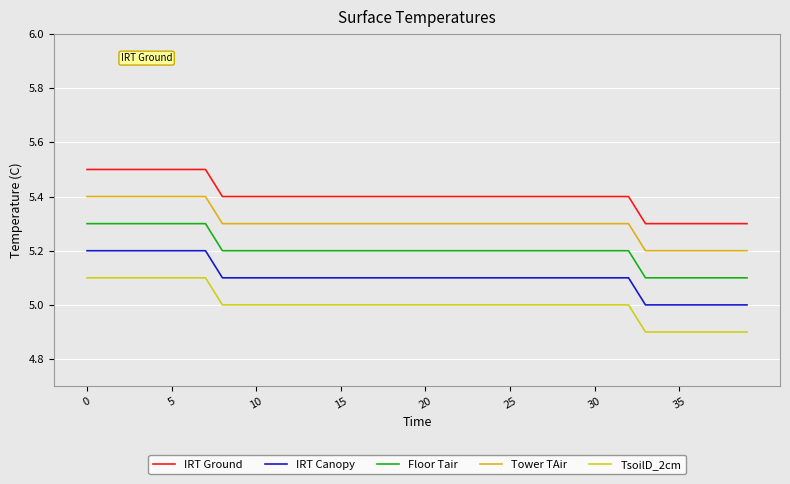

How many lines are shown in the chart?

5